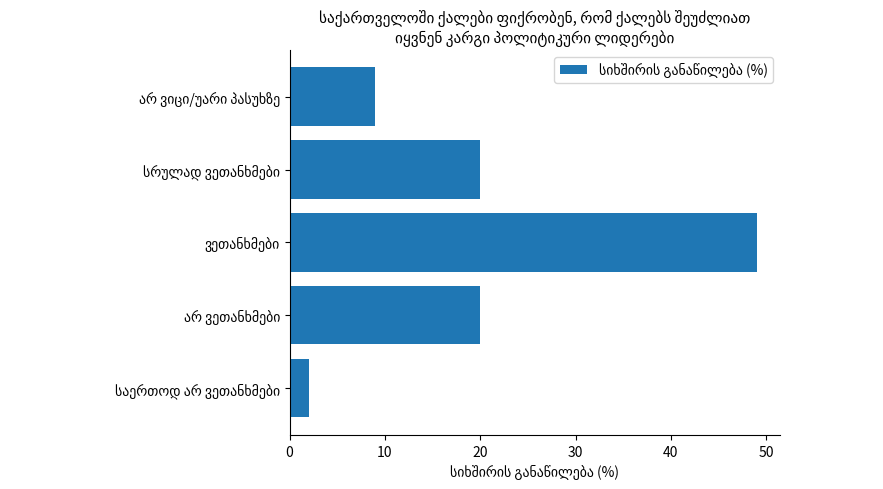

How many distinct data groups are displayed?

1